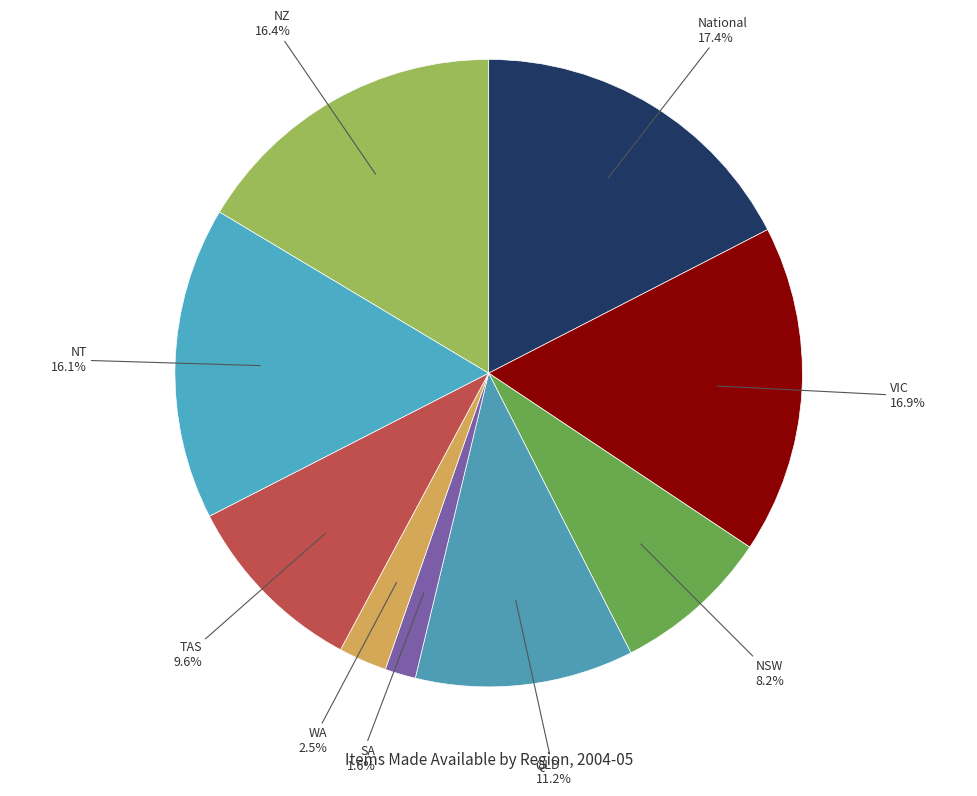

How many segments does this pie chart have?

9